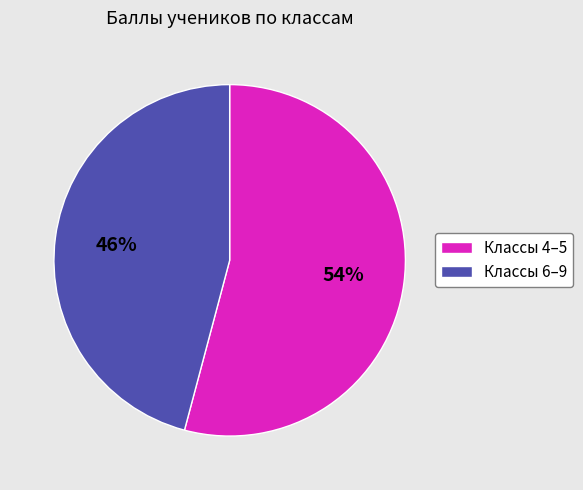

How many segments does this pie chart have?

2